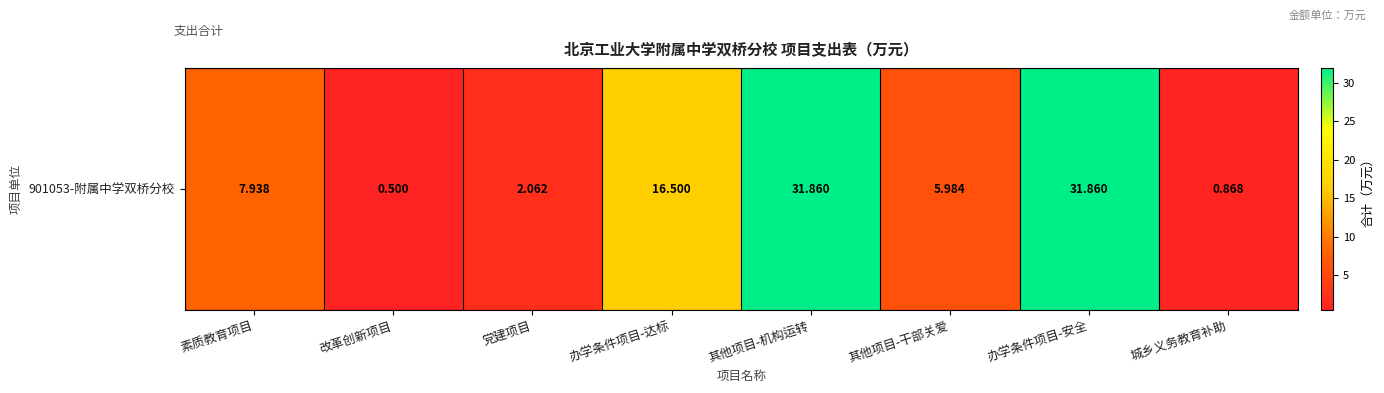

What is the change in value from 党建项目 to 办学条件项目-安全?

+29.8